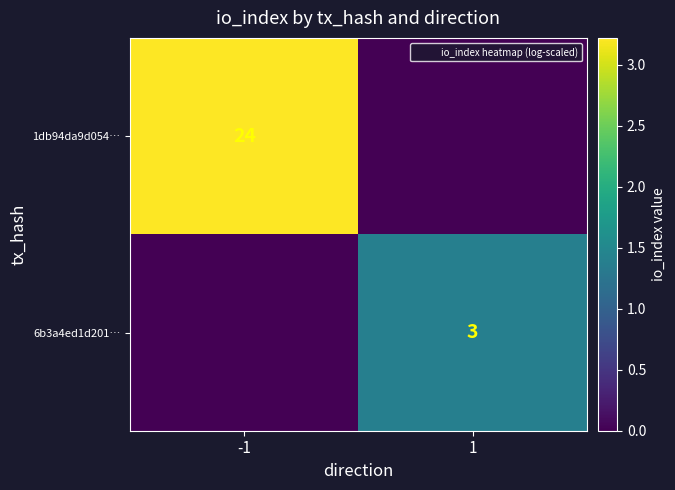

How many values in 6b3a4ed1d201… are above zero?

1